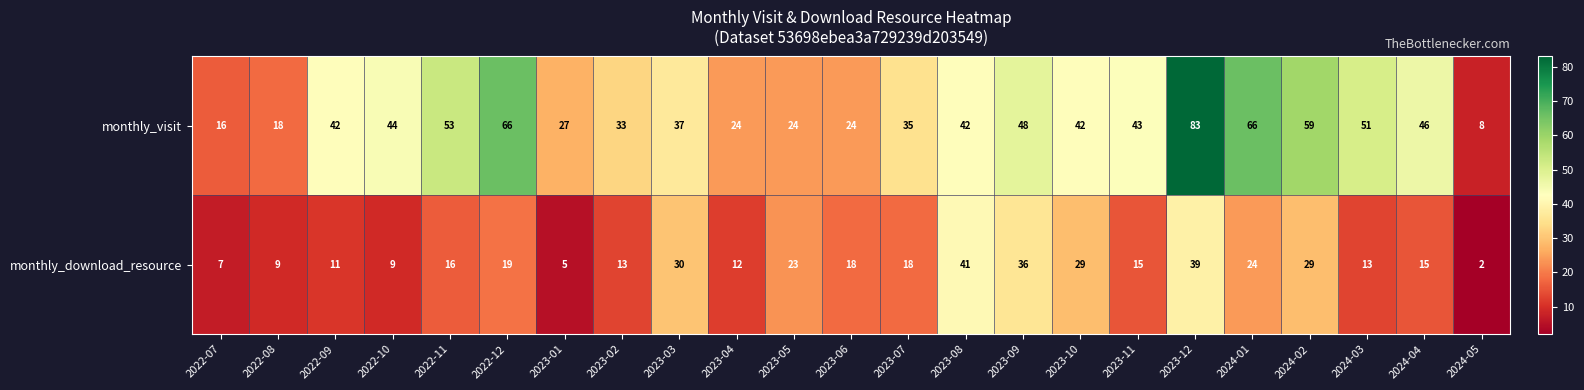

What is the sum of all monthly_download_resource values?

433